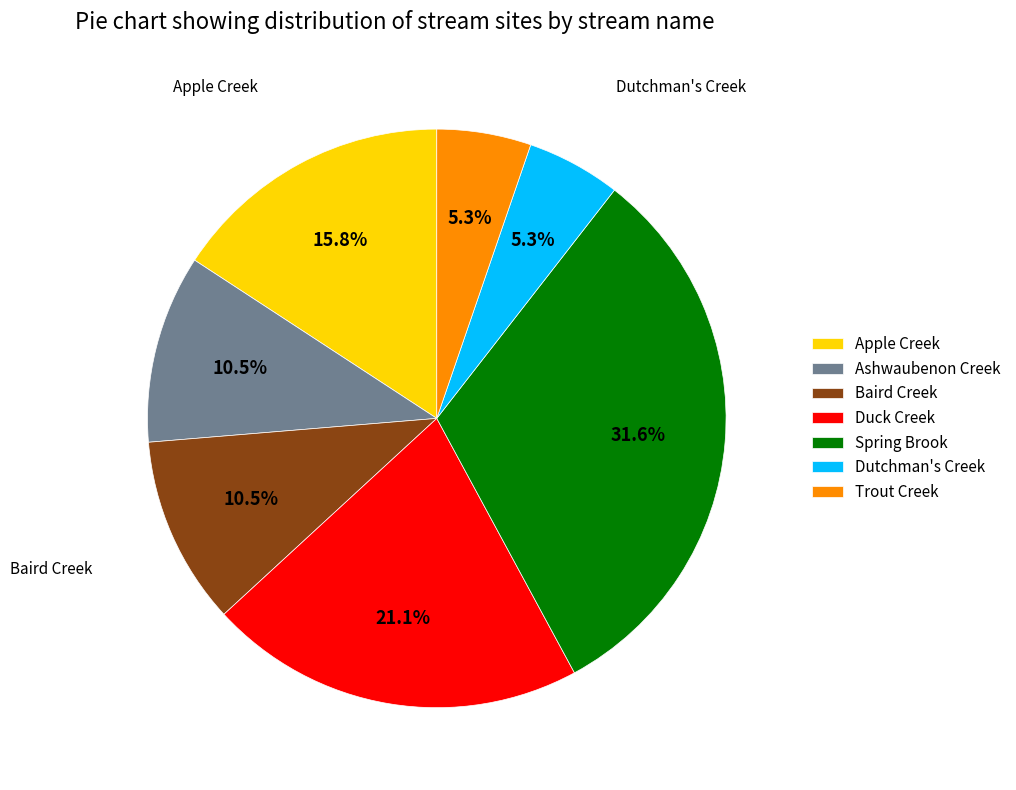

Does any single category account for the majority?

No